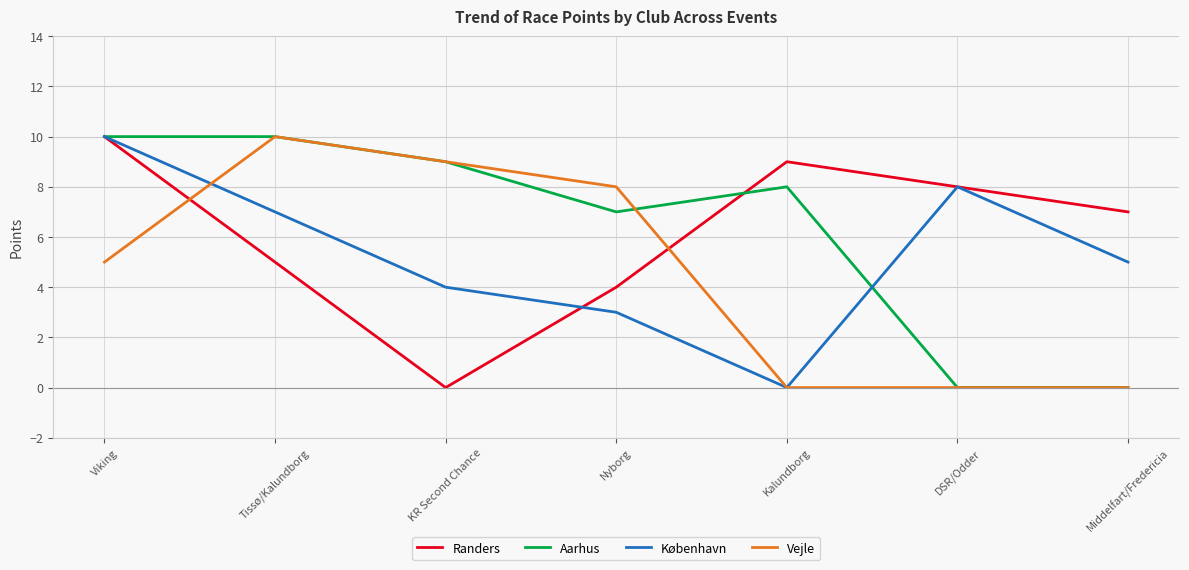

How many Aarhus values are between 0 and 10?

7